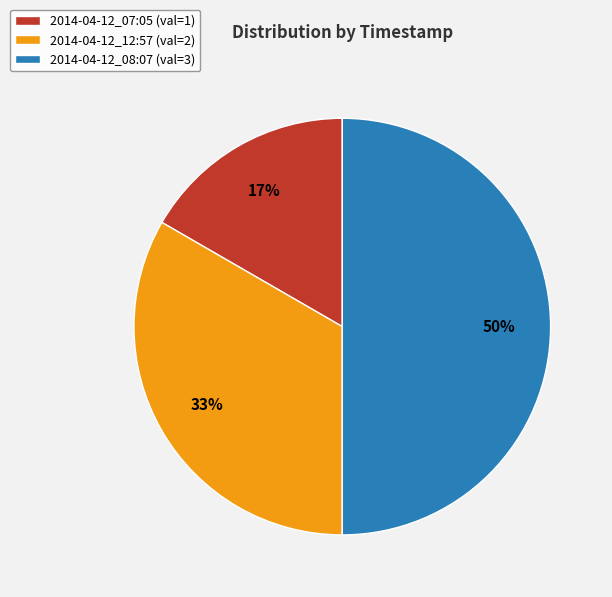

How many segments does this pie chart have?

3